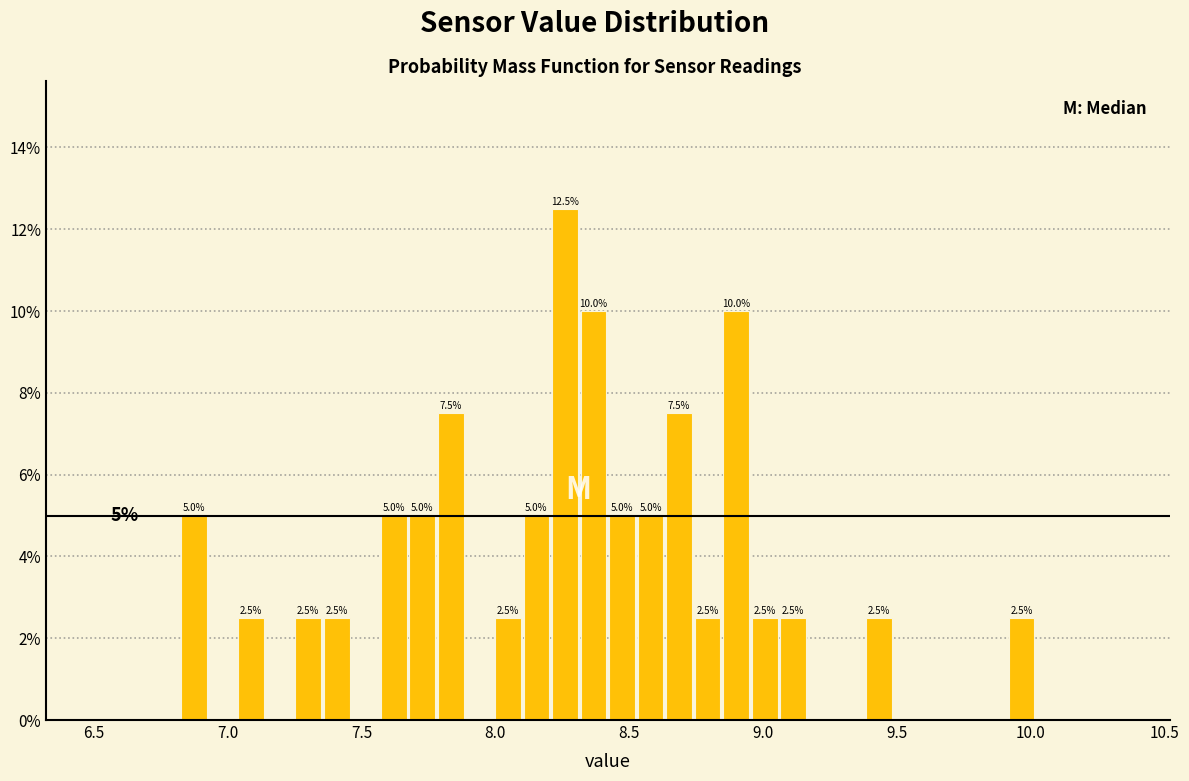

Read against the x-axis, roughly where is the centre of the tallest bar?

8.25